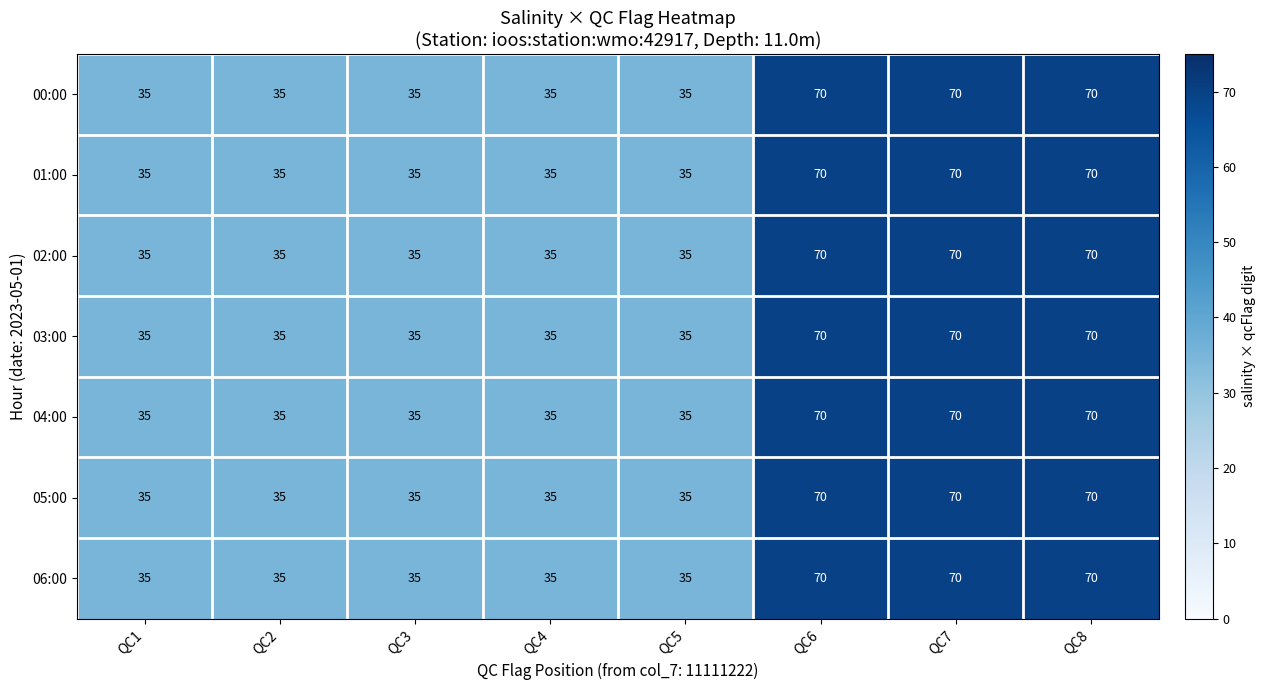

At how many categories does at least one series exceed 36?

3